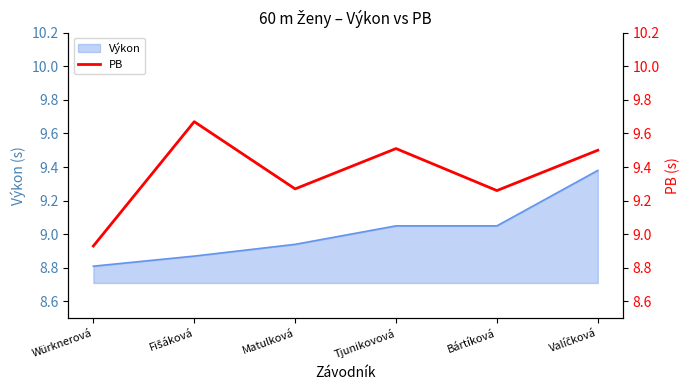

Where does the Výkon series first go above 9?

Tjunikovová